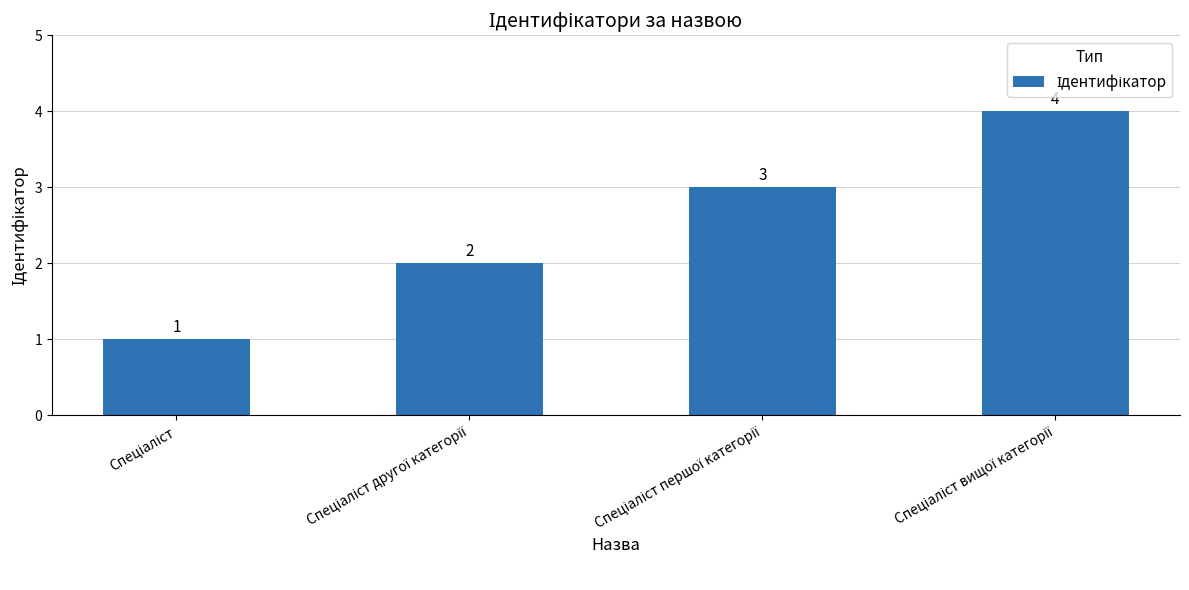

What is the value of the 4th bar from the left?

4